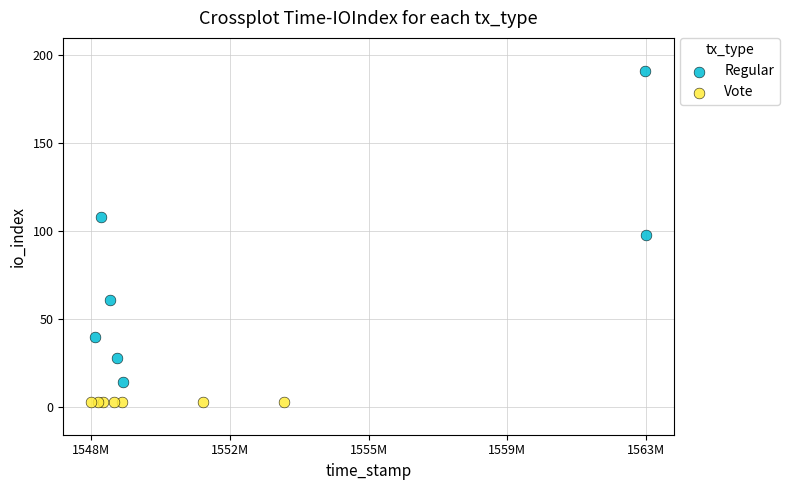

Which series reaches the maximum Y coordinate?

Regular